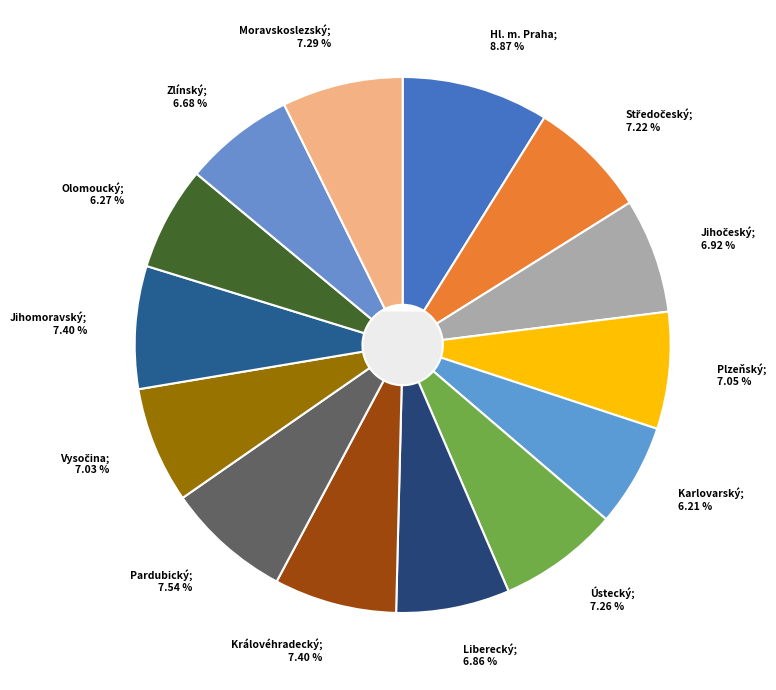

The Plzeňský slice represents 1% of the pie. True or false?

False